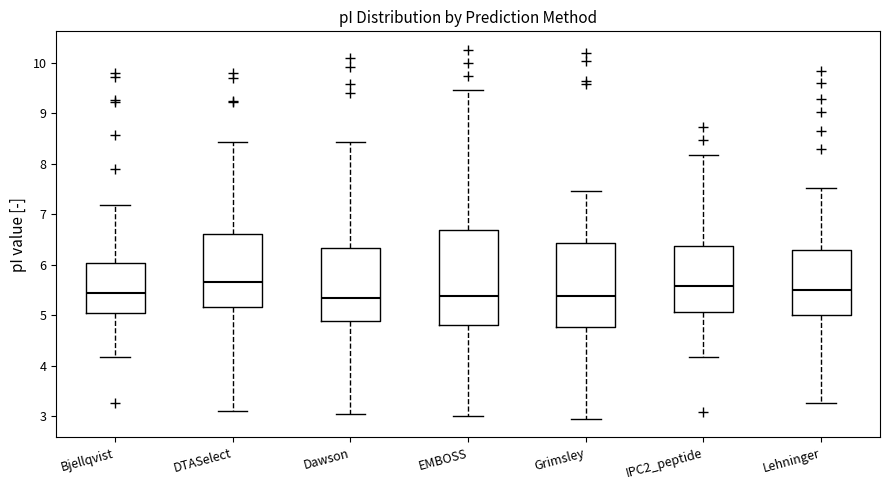

Where does the lower whisker of the box for Bjellqvist end on the y-axis? The values are not printed on the chart, so give them approximately, as read against the axis.

4.2